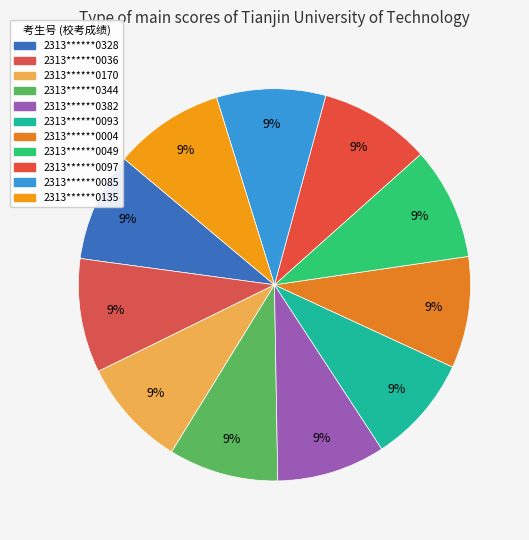

True or false: 2313******0135 accounts for 15% of the total.

False